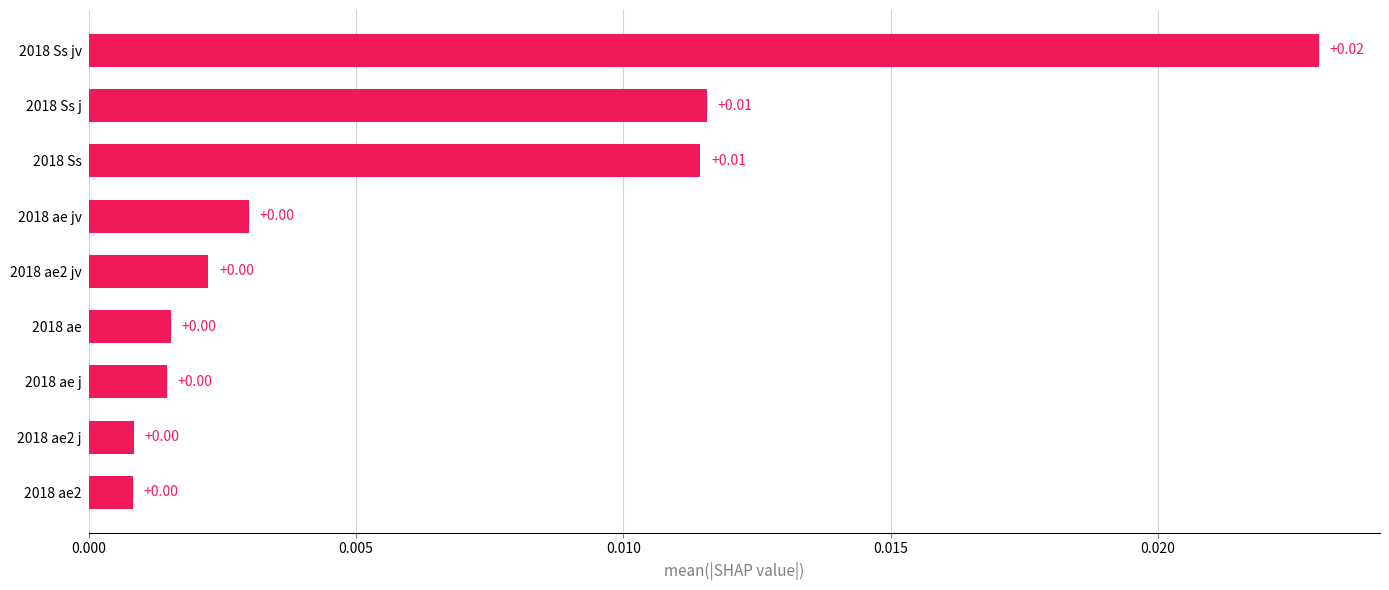

Between 2018 Ss j and 2018 ae2 j, which is larger?

2018 Ss j